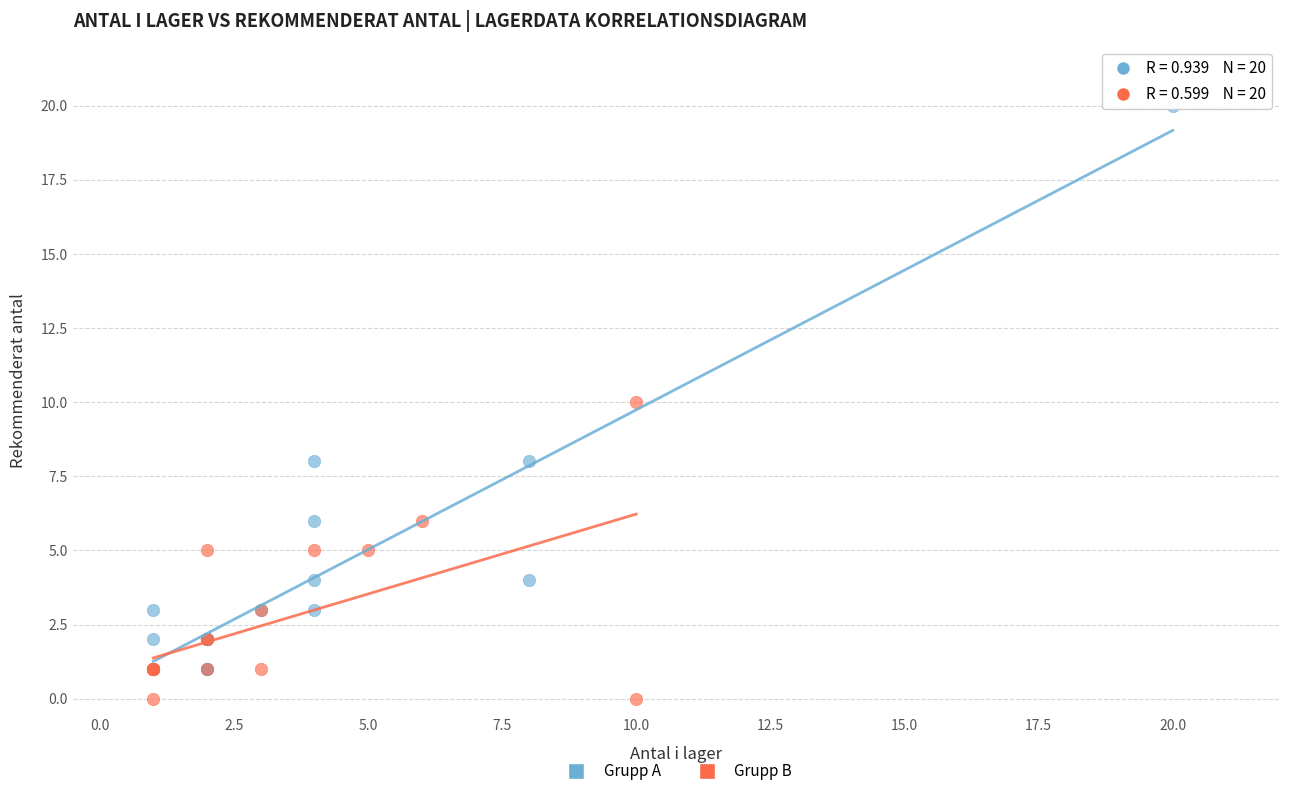

What are all the series names shown in the legend?

Grupp A, Grupp B